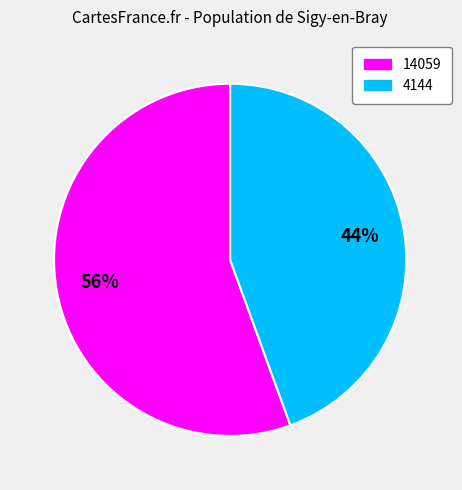

Which has a higher value, 4144 or 14059?

14059